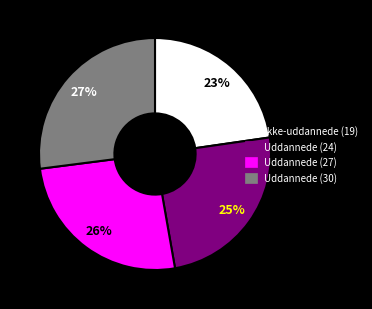

To the nearest percent, what is the difference between the largest and smallest slice percentages?

4%